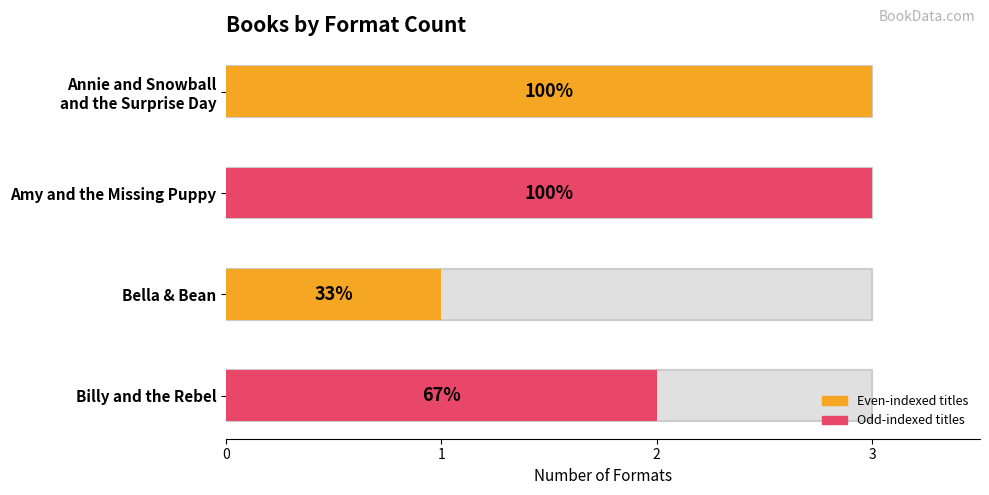

Which category has the lowest value across all series?

Bella & Bean